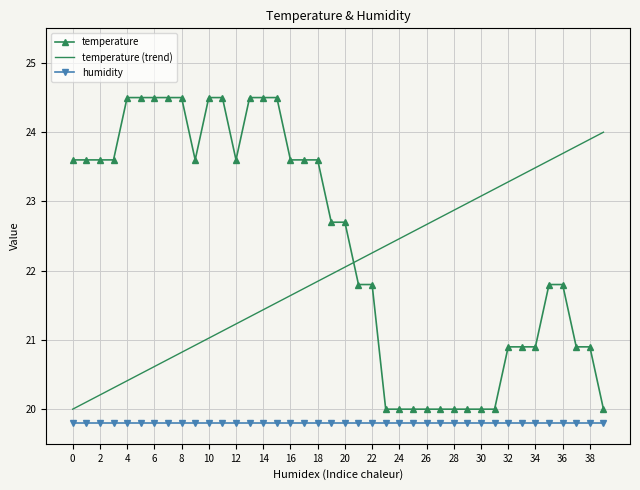

What is the lowest value of the humidity series?

19.8